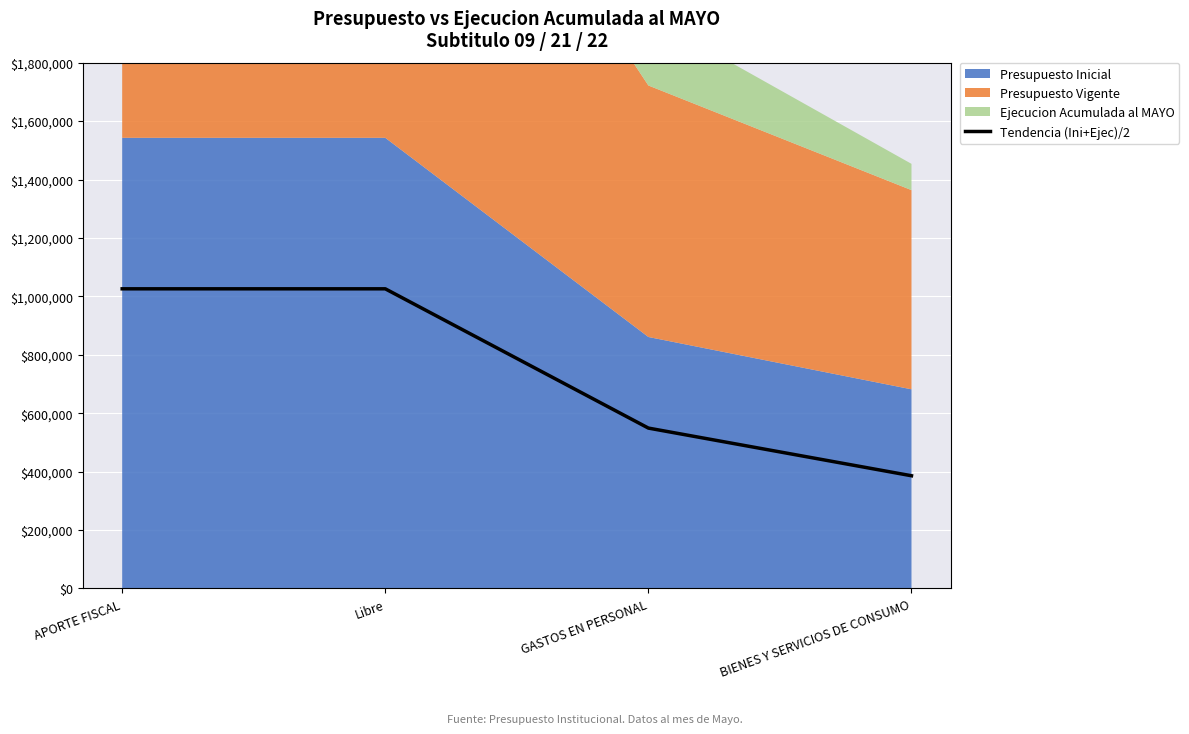

What is the average value?

746671.1